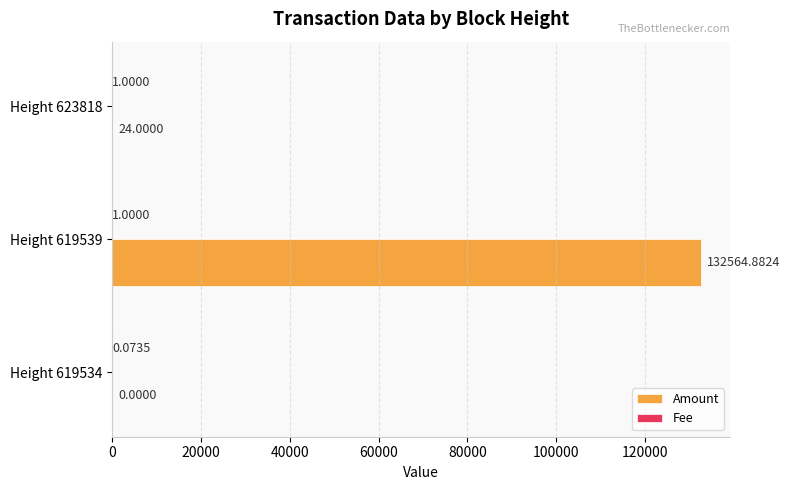

Between Height 619539 and Height 623818, which series saw the biggest shift?

Amount